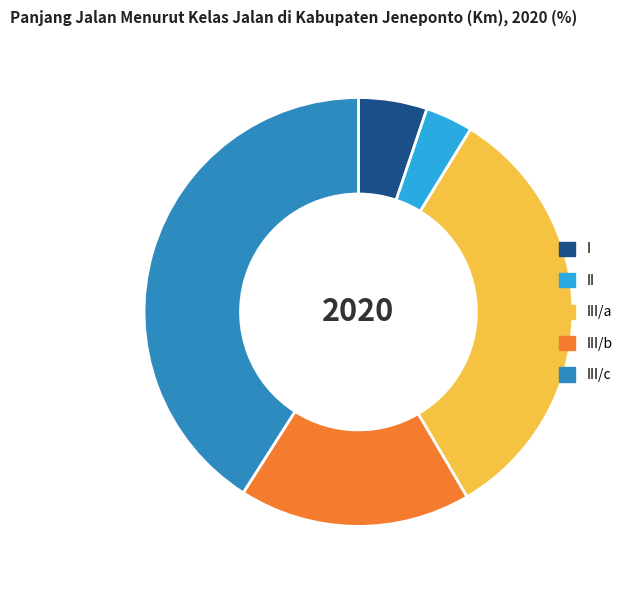

Combined, do I and II account for over 50%?

No